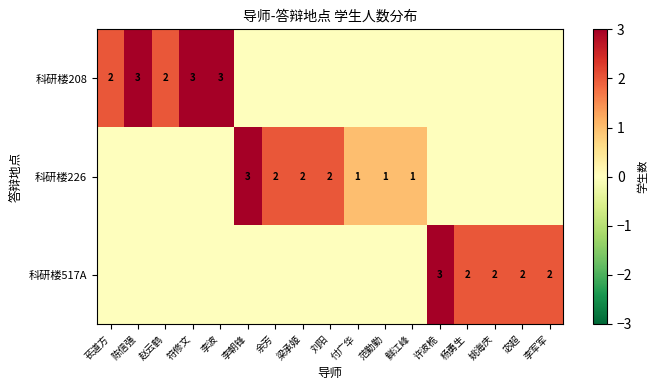

Between 赵云鹤 and 李朝锋, which series saw the biggest shift?

科研楼226